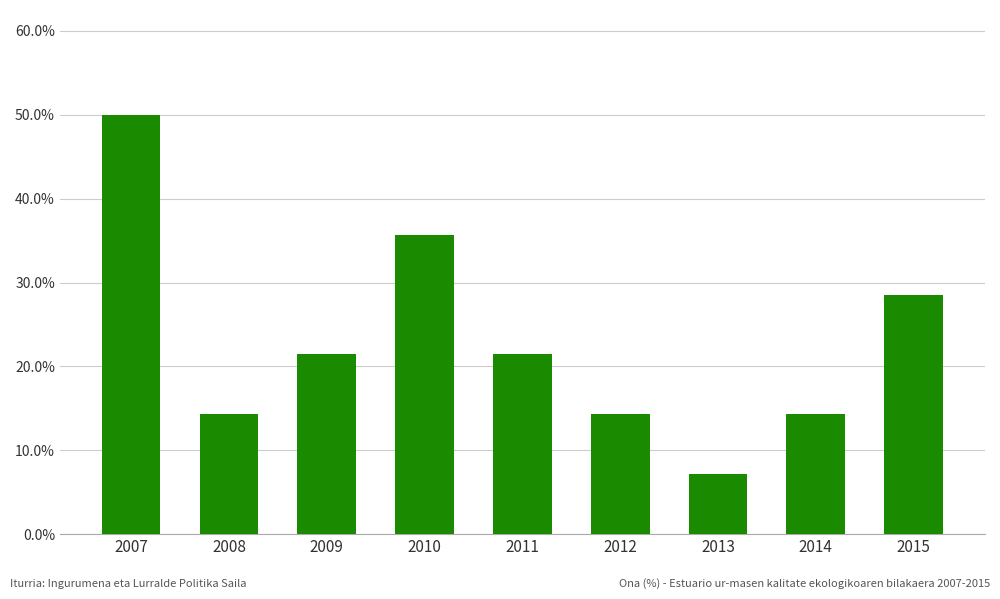

What is the value of the 8th bar from the left?

0.1